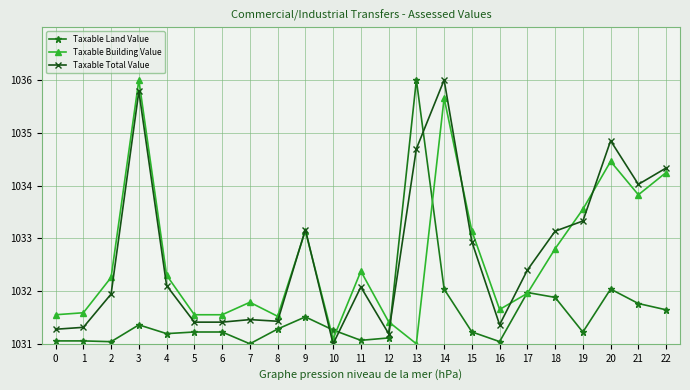

Which series ends up on top after the final intersection of Taxable Building Value and Taxable Total Value?

Taxable Total Value